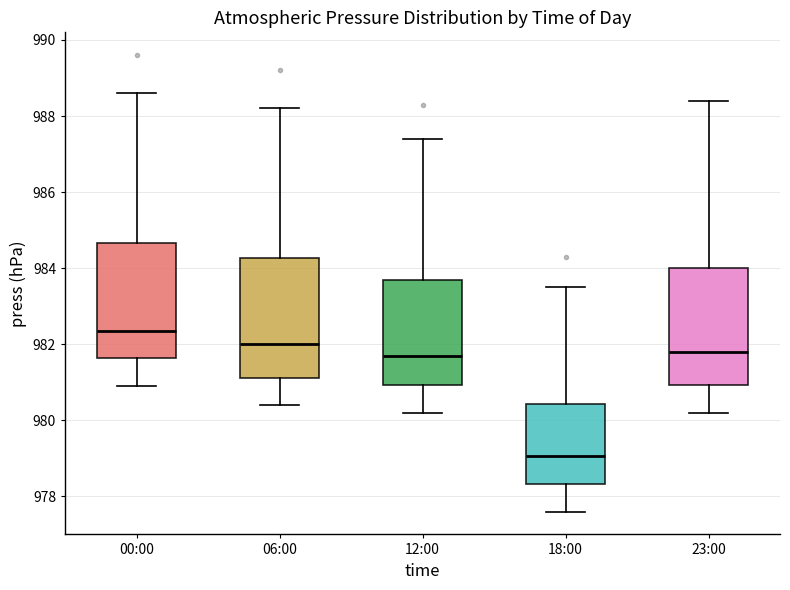

Reading left to right, transcribe this box plot: for each box, give where its median line is, the range the box spans, and where its two whiskers end, as read against the y-axis. The values are not printed on the chart, so give them approximately, as read against the axis.

00:00: median 982.4, box 981.6 to 984.6, whiskers 981.0 to 988.6
06:00: median 982.0, box 981.2 to 984.2, whiskers 980.4 to 988.2
12:00: median 981.8, box 981.0 to 983.8, whiskers 980.2 to 987.4
18:00: median 979.0, box 978.4 to 980.4, whiskers 977.6 to 983.6
23:00: median 981.8, box 981.0 to 984.0, whiskers 980.2 to 988.4